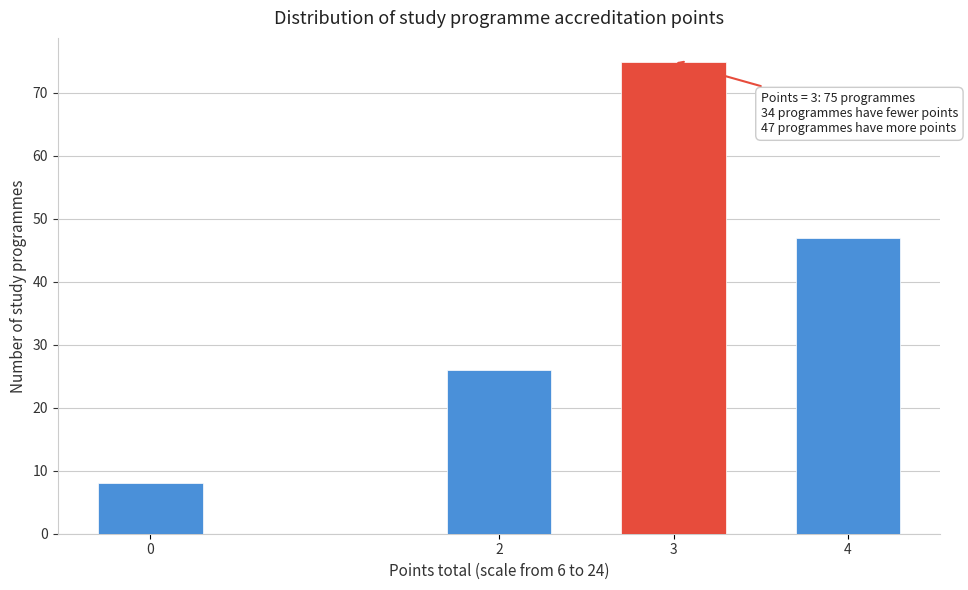

Reading left to right, what are all the values shown in this chart?

8	26	75	47